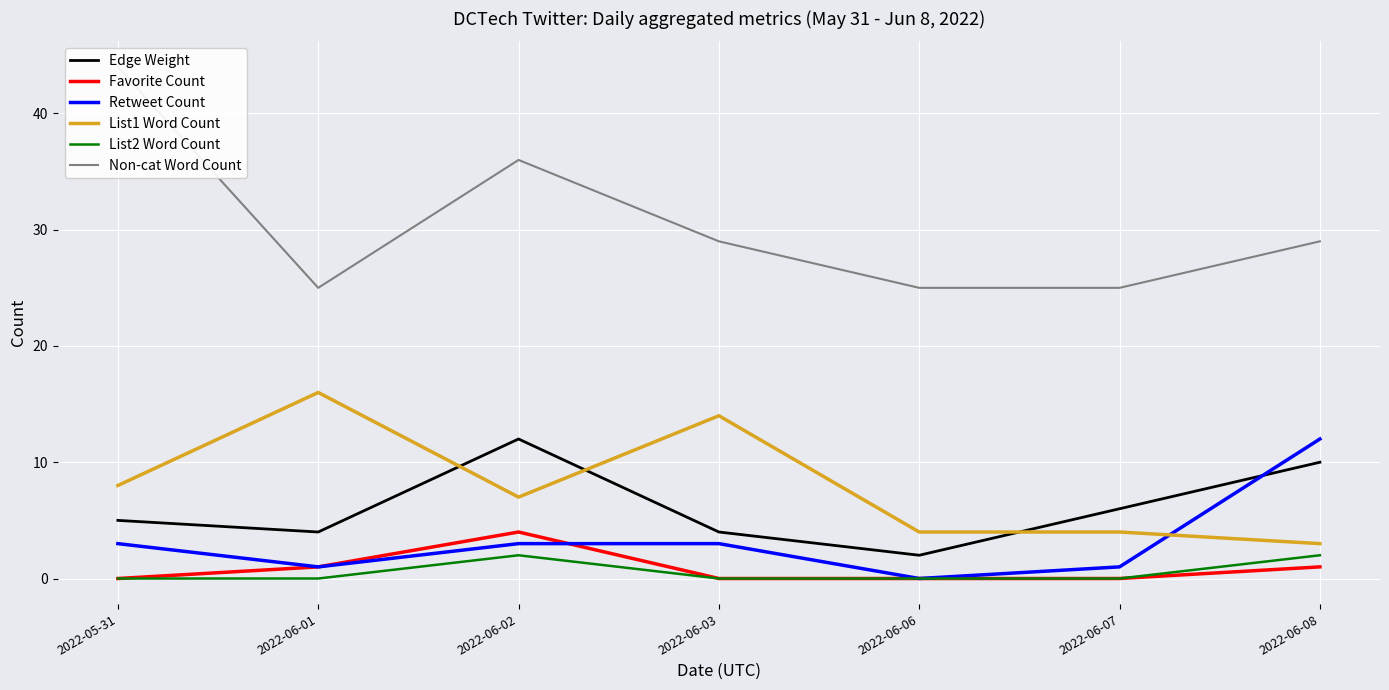

Is the value of Edge Weight at 2022-06-07 greater than the value of List2 Word Count at 2022-06-03?

Yes